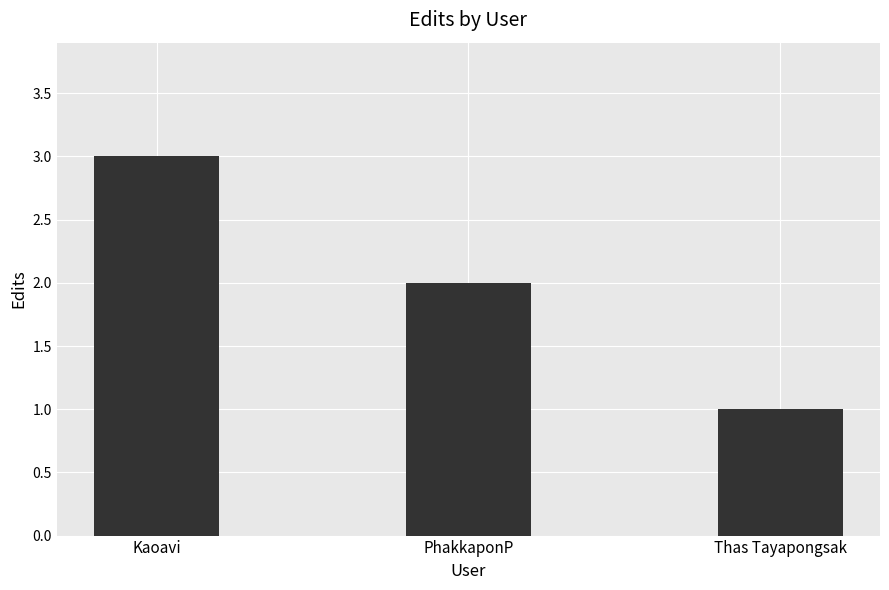

Does the chart contain stacked bars?

No